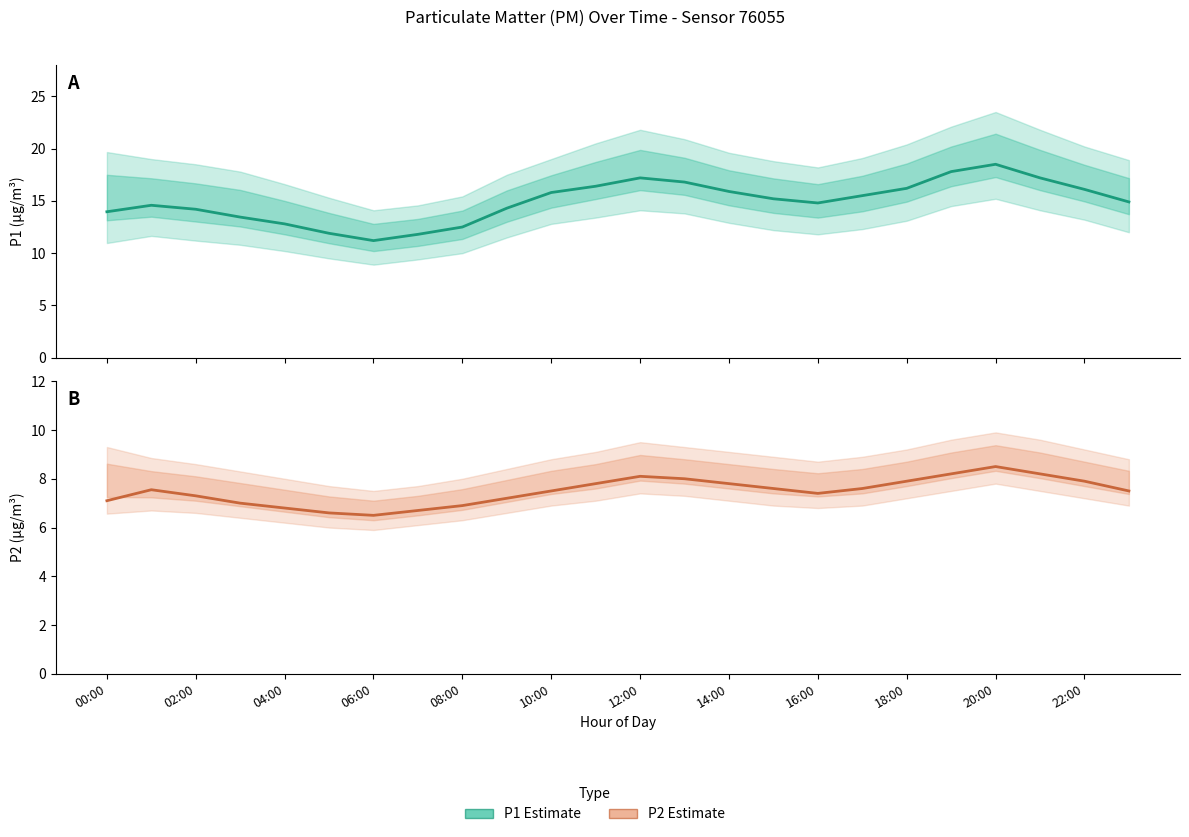

Which label corresponds to the largest value in the chart?

20:00